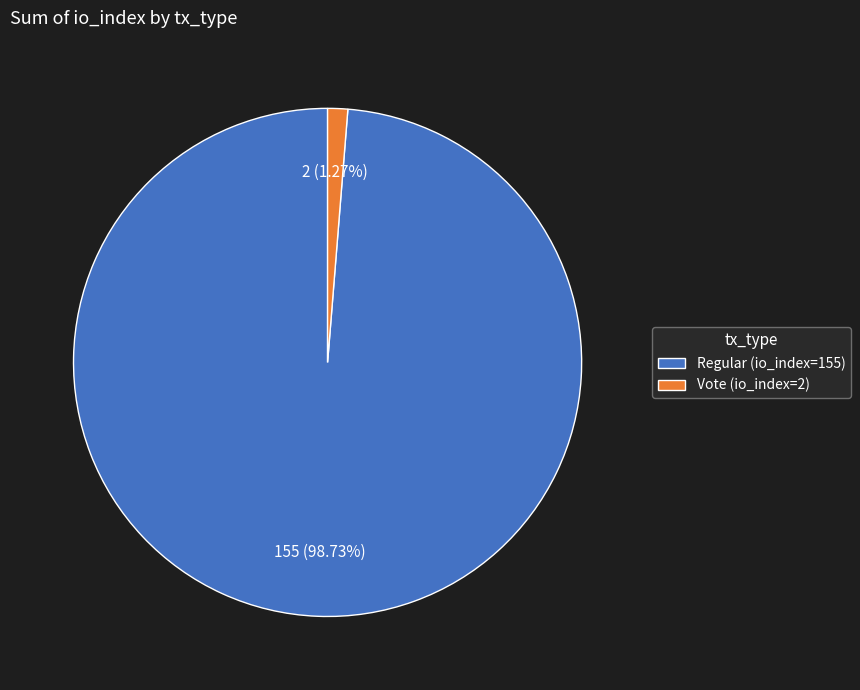

Does any single category account for the majority?

Yes